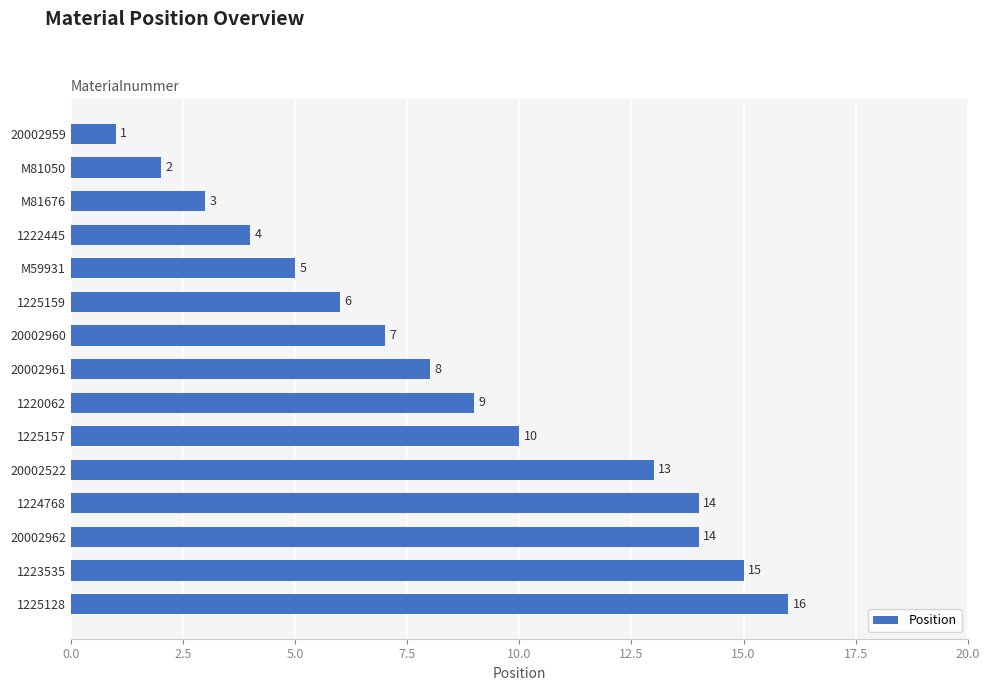

True or false: the data shows 24 at 1224768.

False